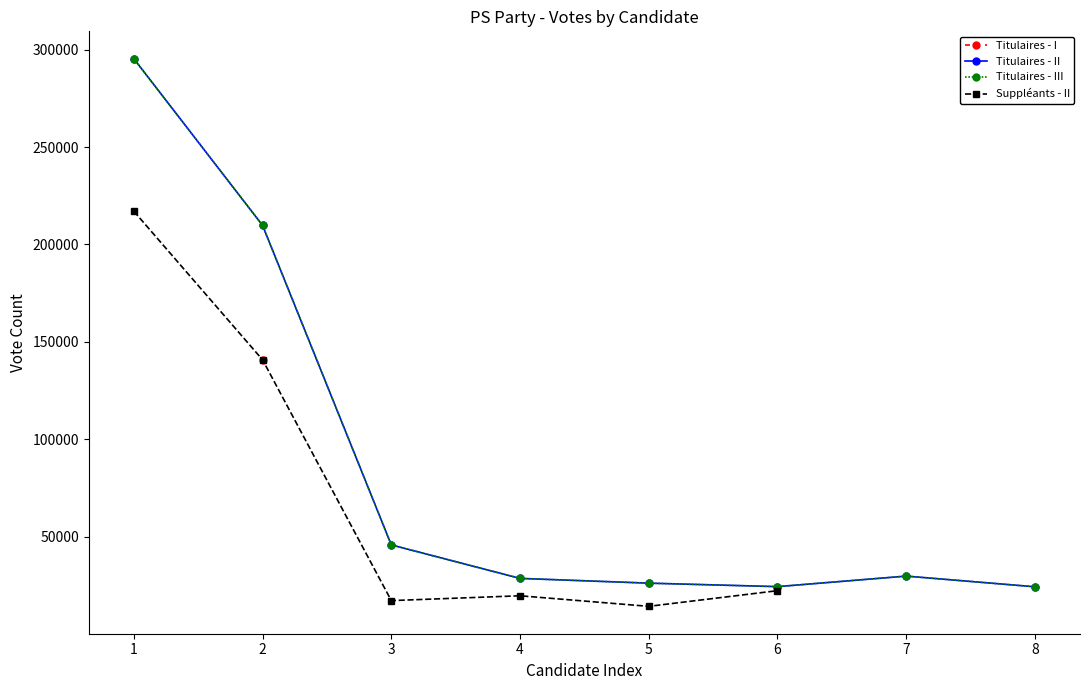

True or false: Titulaires - I has more than 0 interior local peaks.

False